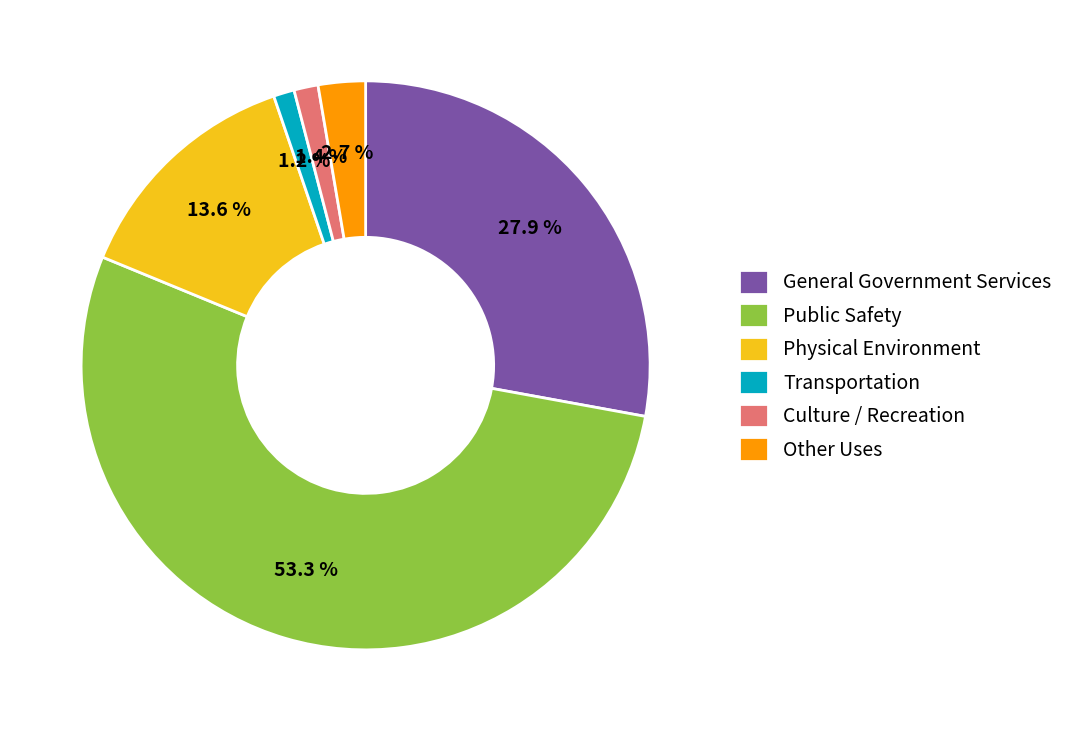

Is it true that Culture / Recreation is 14% of the pie?

False